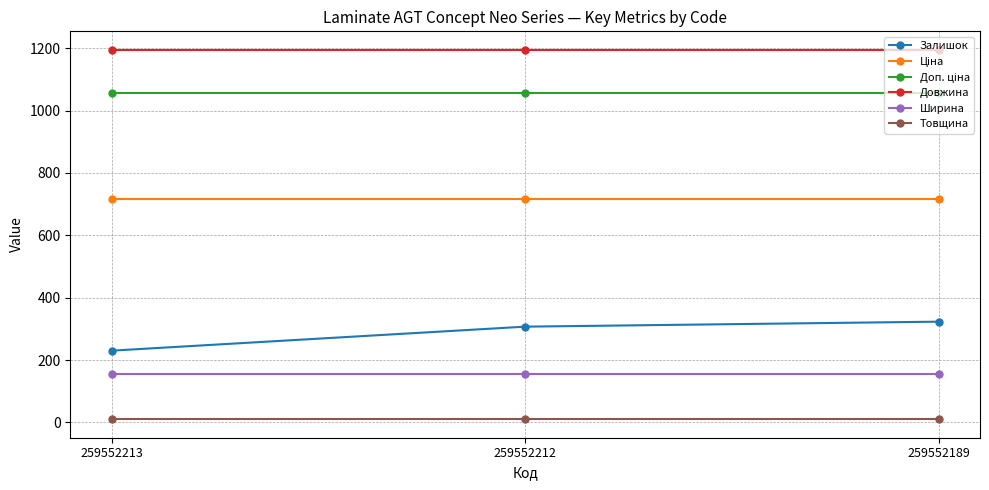

Is the value of Залишок at 259552212 greater than the value of Товщина at 259552213?

Yes